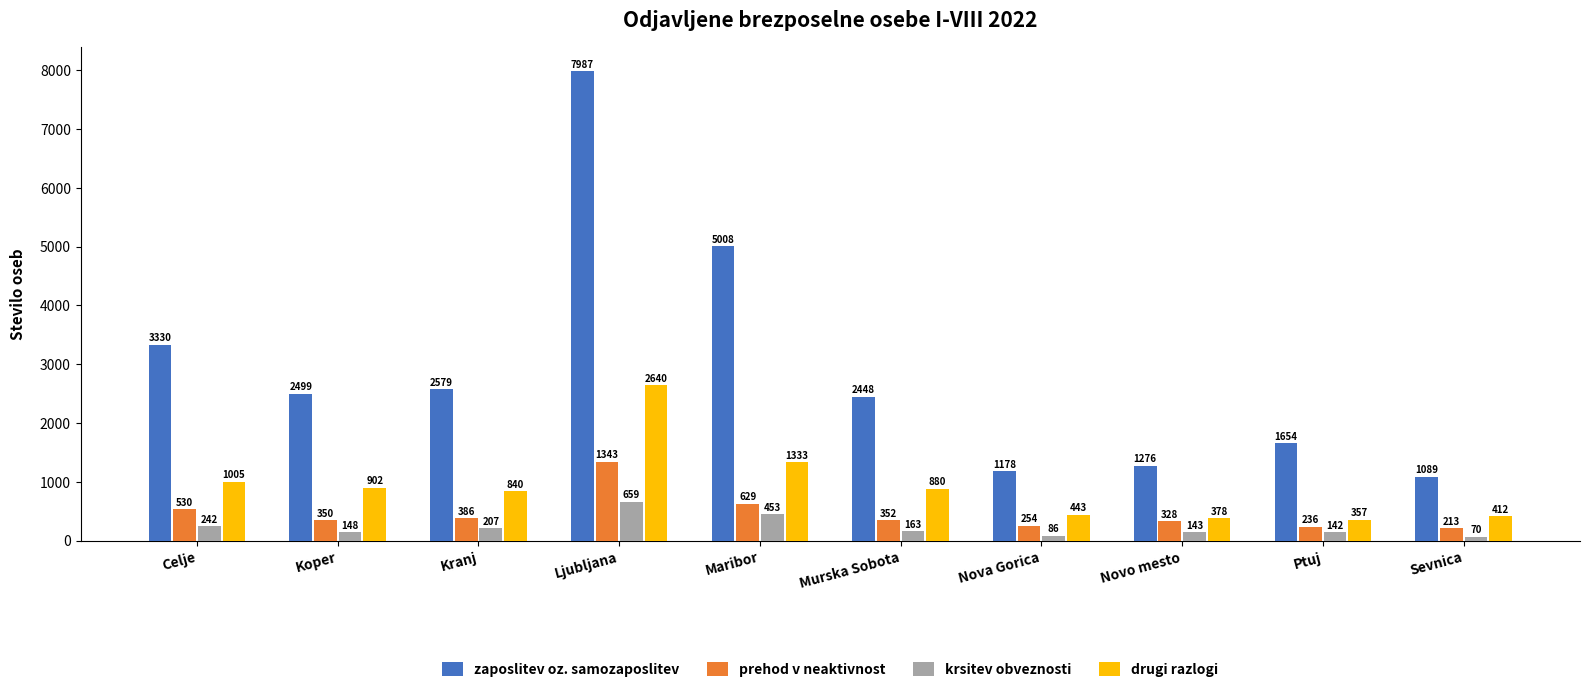

Which series has the largest range (max minus min)?

zaposlitev oz. samozaposlitev